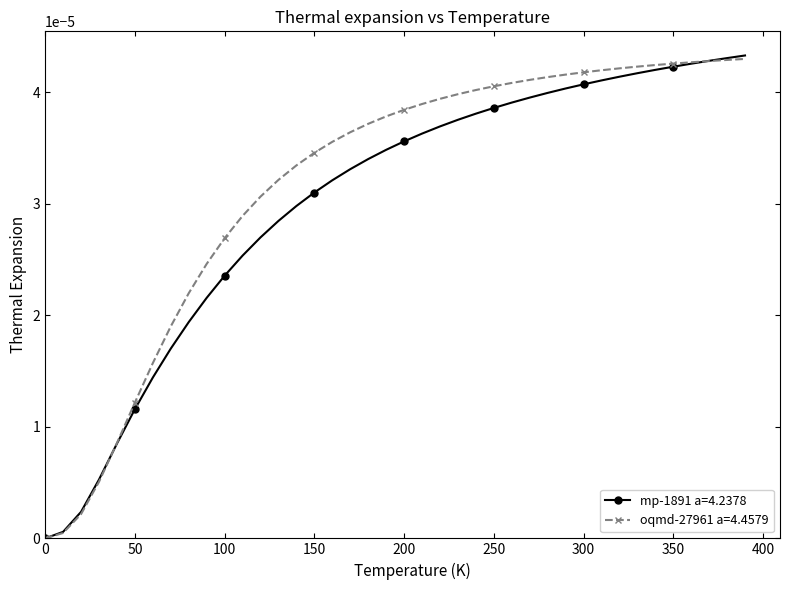

How many values in mp-1891 a=4.2378 are above zero?

39